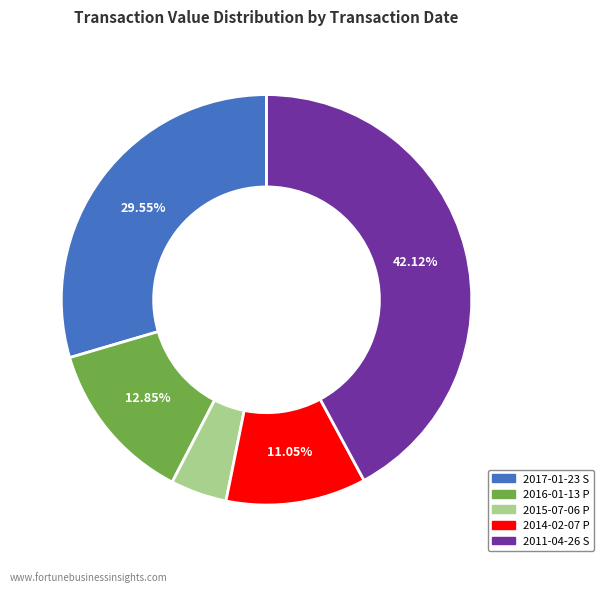

Which has a higher value, 2016-01-13 P or 2017-01-23 S?

2017-01-23 S